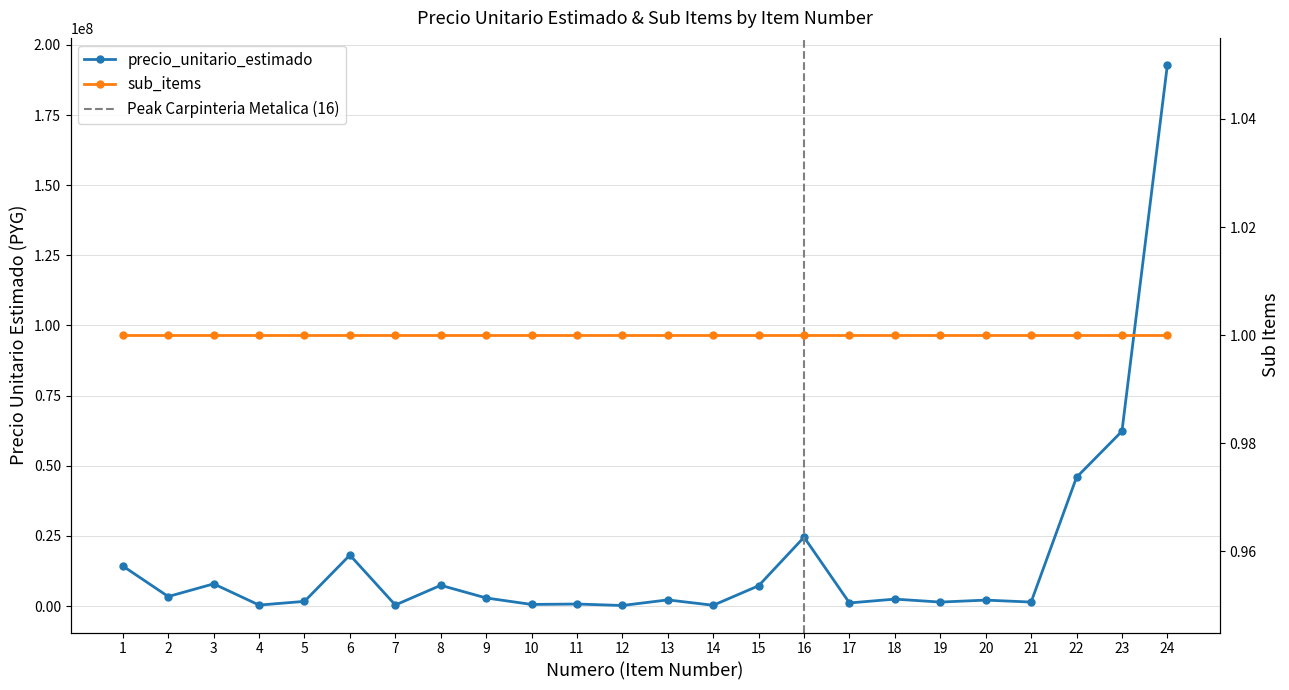

Rank the categories by value from lowest to highest.

12, 14, 4, 7, 10, 11, 17, 19, 21, 5, 20, 13, 18, 9, 2, 15, 8, 3, 1, 6, 16, 22, 23, 24